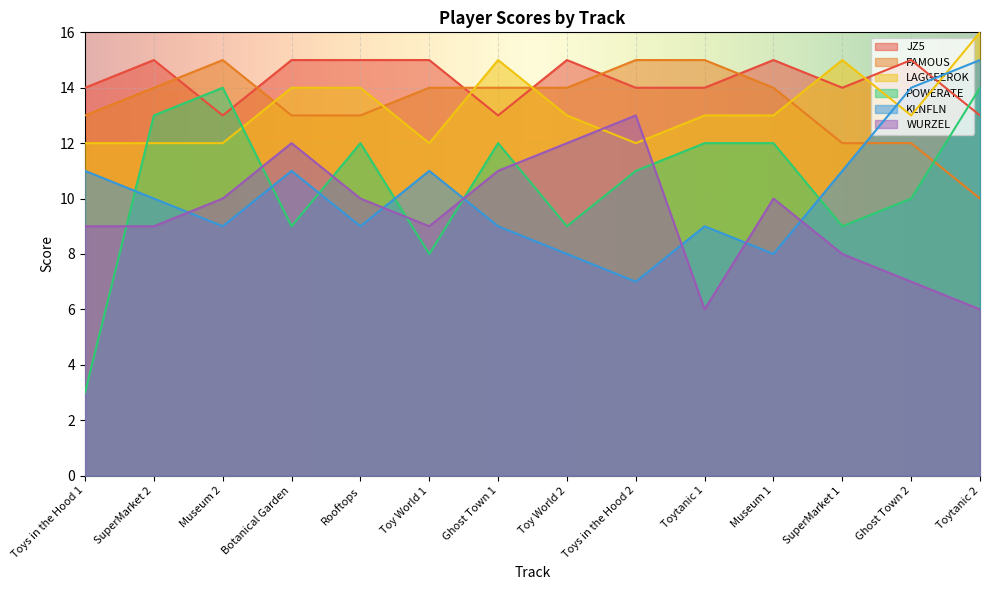

What are all the series names shown in the legend?

JZ5, FAMOUS, LAGGEEROK, POWERATE, KLNFLN, WURZEL